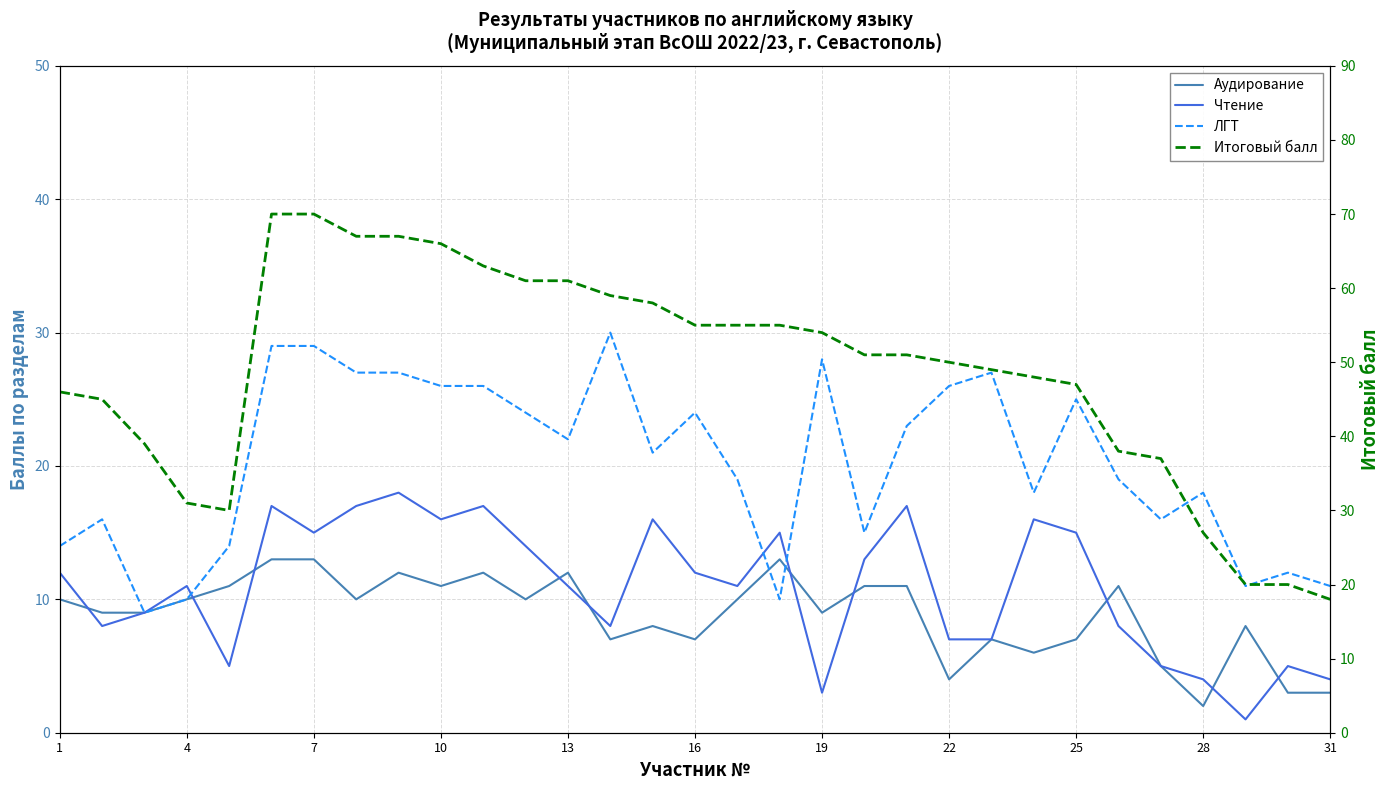

How many lines are shown in the chart?

4